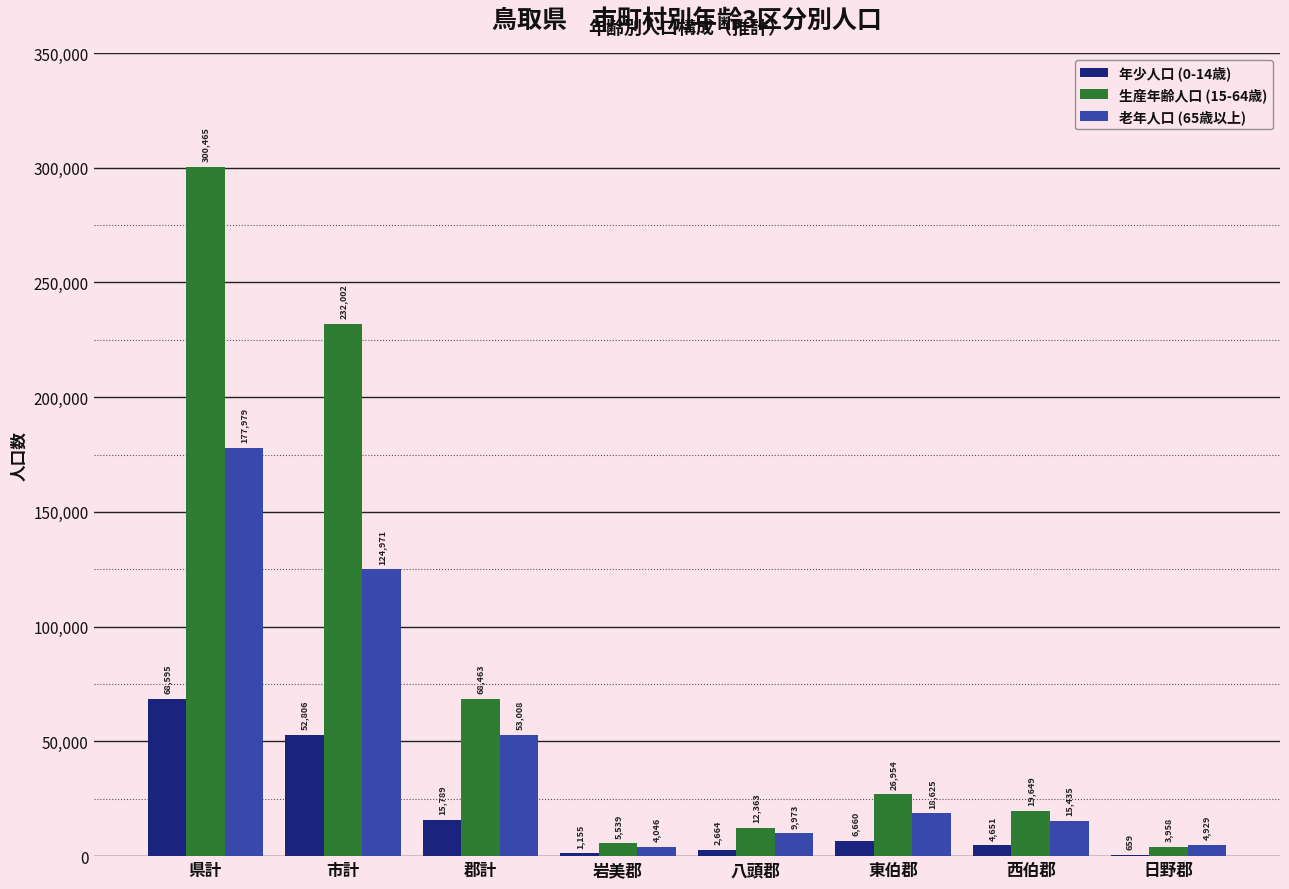

What is the greatest value displayed?

300465